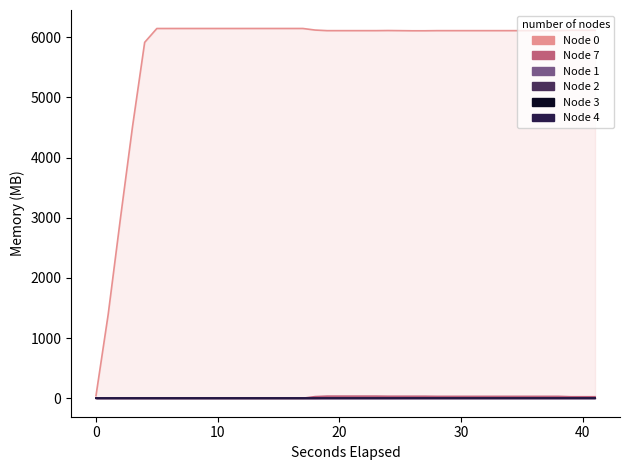

Count the Node 1 values in the range 0 to 1.

40